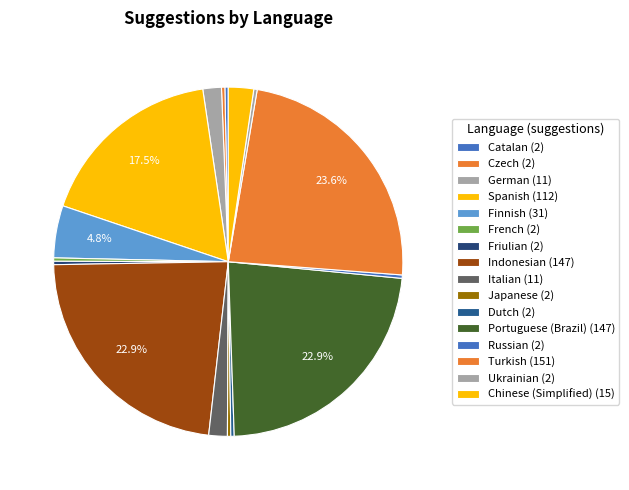

How many segments does this pie chart have?

16